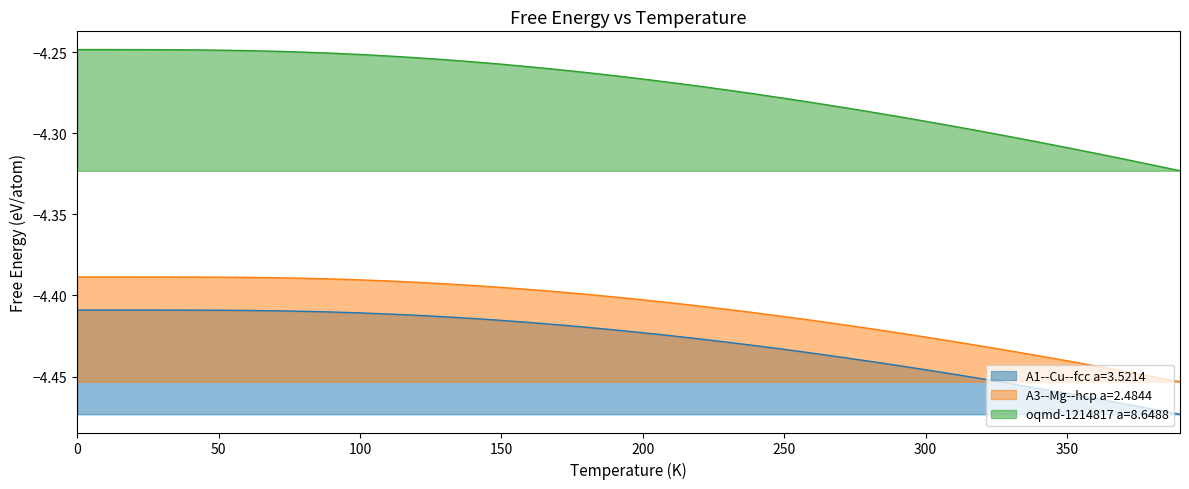

What is the sum of the A1--Cu--fcc a=3.5214 values at 290 and 50?

-8.9